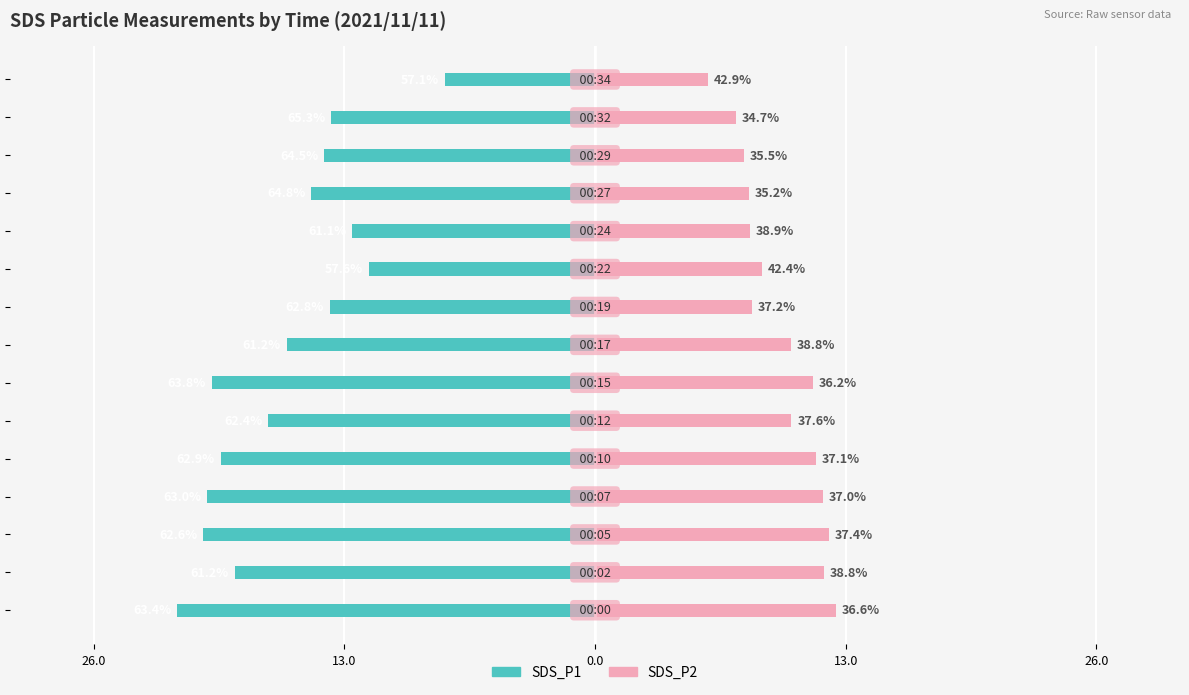

Reading left to right, list all the values displayed in this chart.

SDS_P1: -21.6	-18.7	-20.3	-20.1	-19.4	-16.9	-19.9	-16.0	-13.8	-11.7	-12.6	-14.7	-14.1	-13.7	-7.8
SDS_P2: 12.5	11.8	12.1	11.8	11.4	10.2	11.3	10.1	8.2	8.6	8.0	8.0	7.7	7.3	5.8